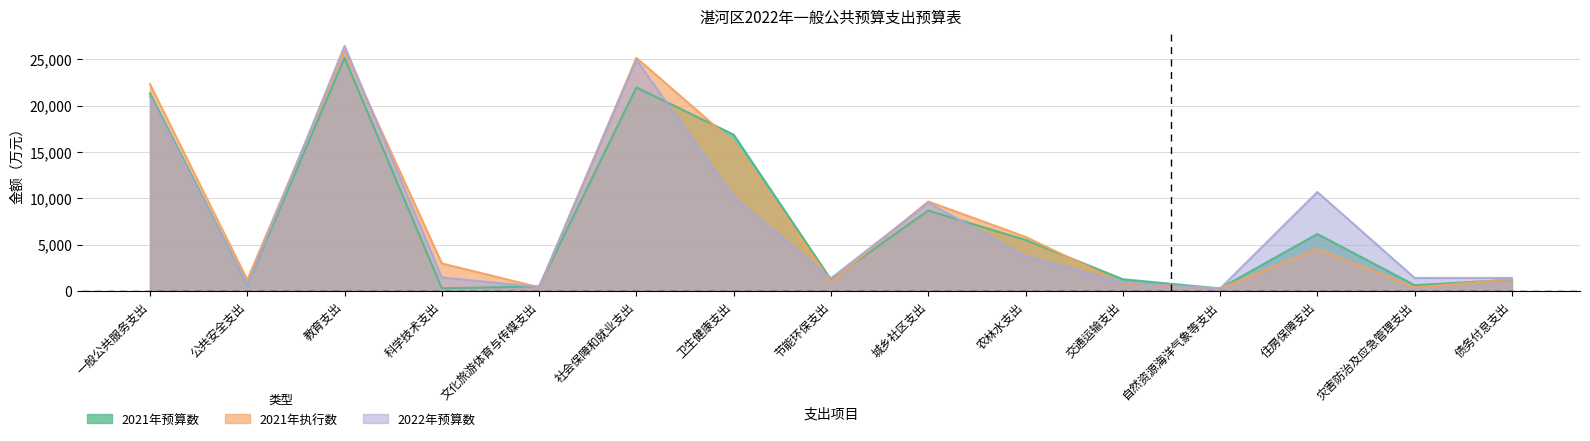

The 2022年预算数 series shows 9525 at 城乡社区支出. True or false?

True